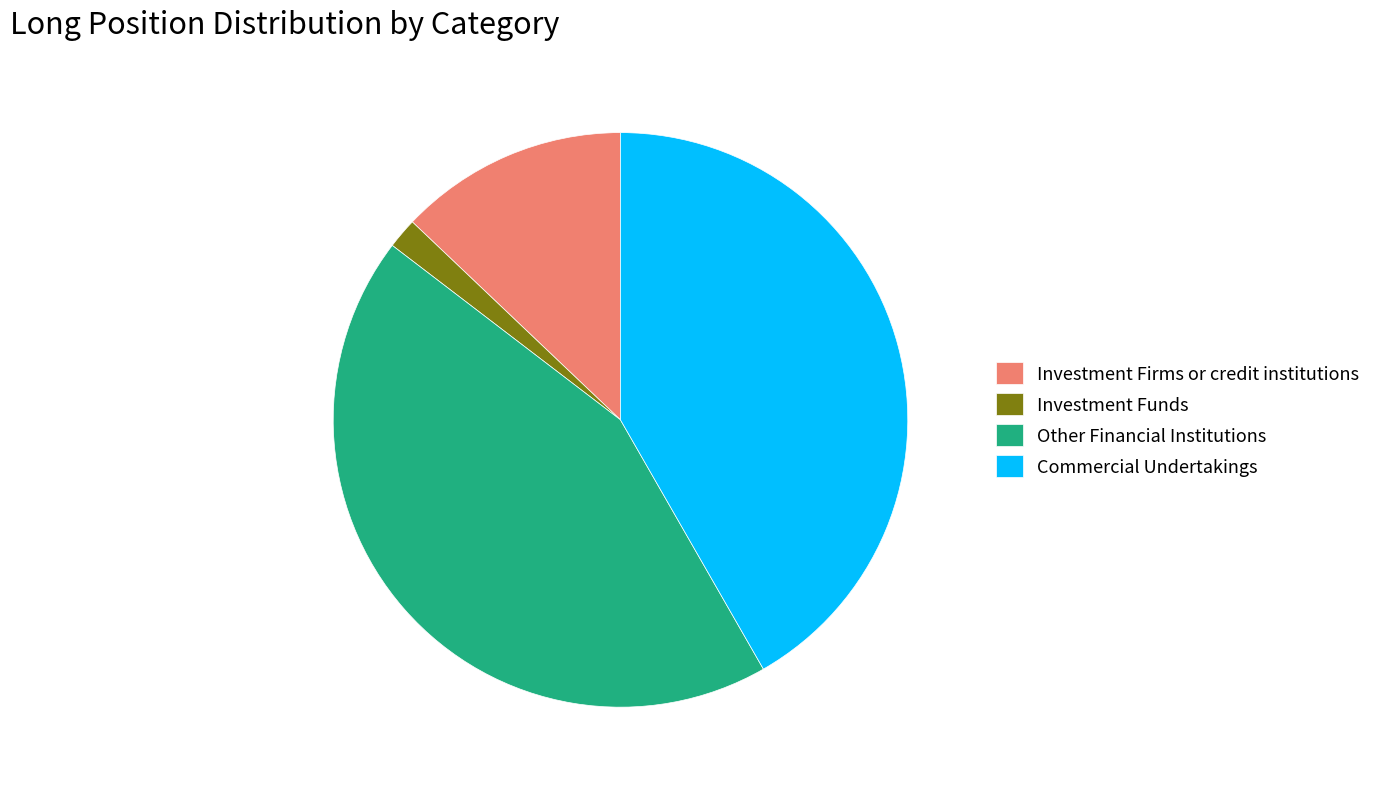

Which category has the biggest portion of the pie?

Other Financial Institutions